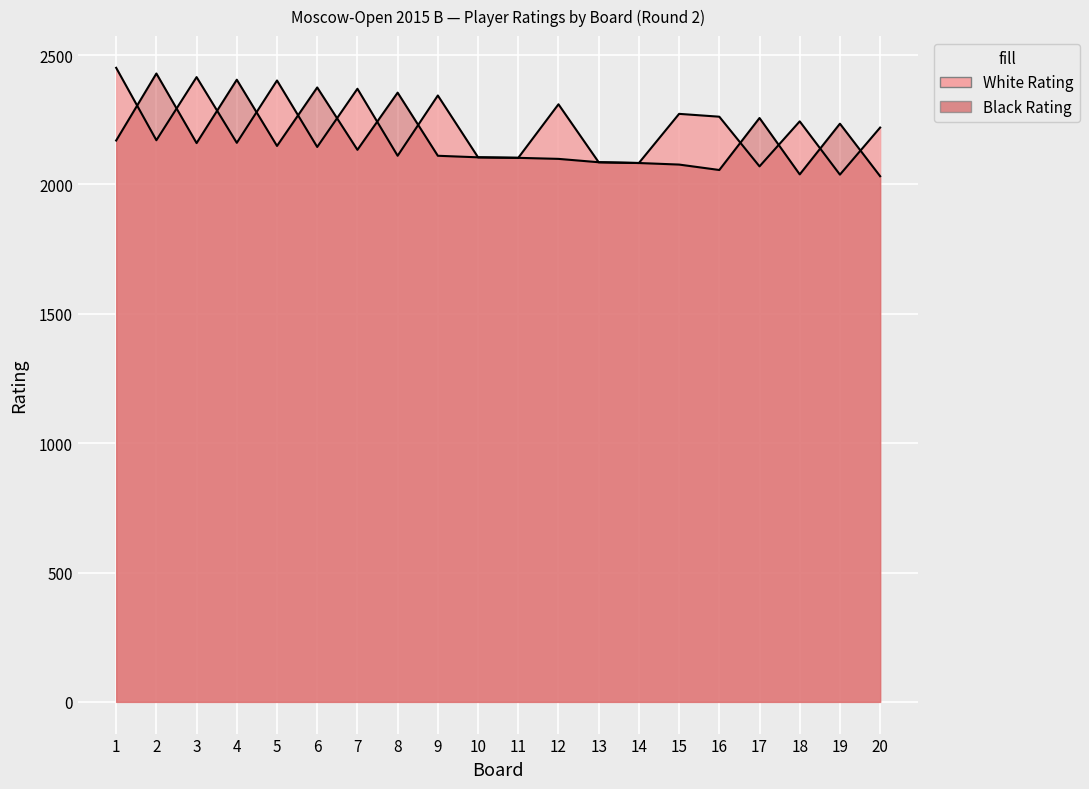

After their last crossing, which series has the higher values: Black Rating or White Rating?

White Rating